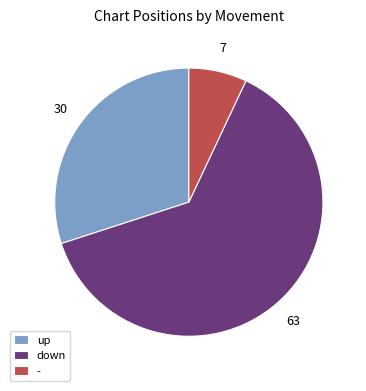

Which has a higher value, down or -?

down